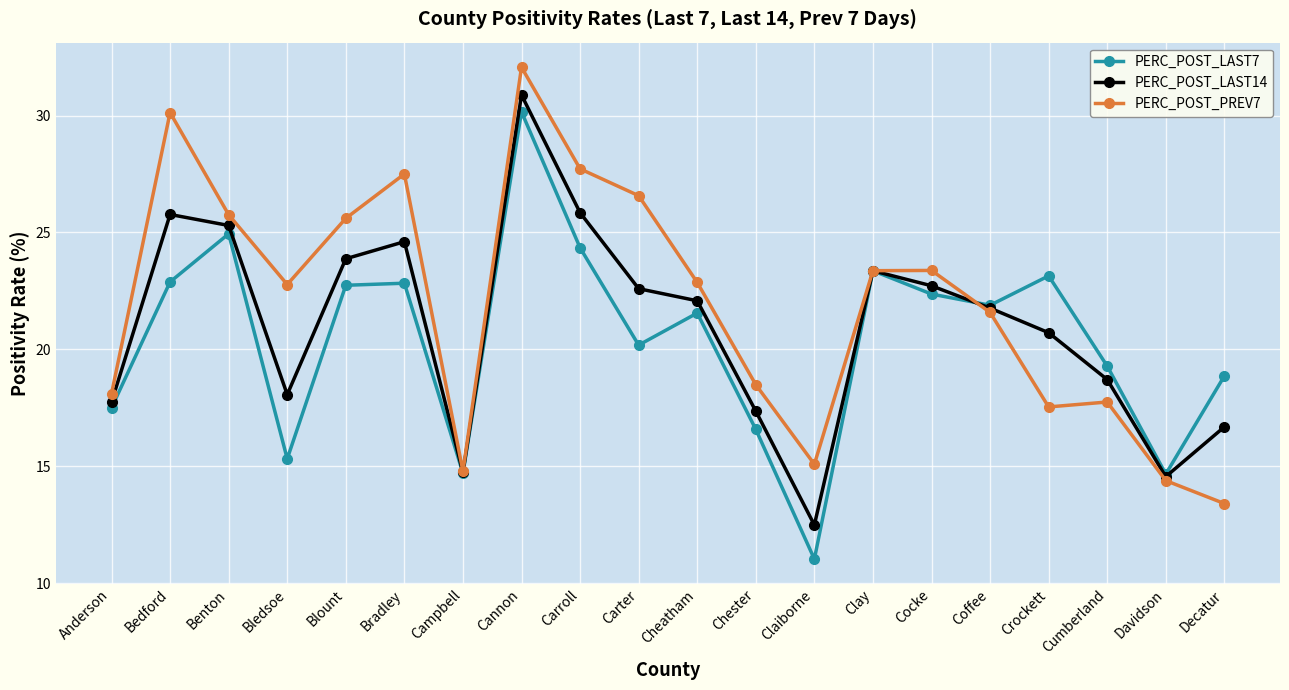

What is the sum of the PERC_POST_PREV7 values at Anderson and Crockett?

35.6